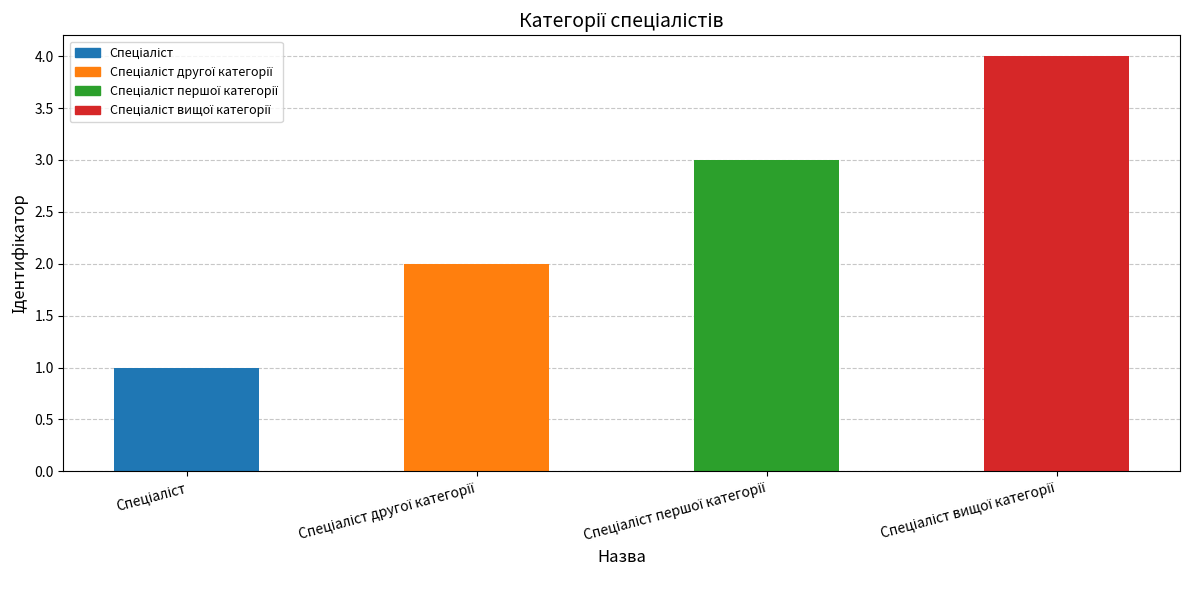

What is the minimum value shown in the chart?

1